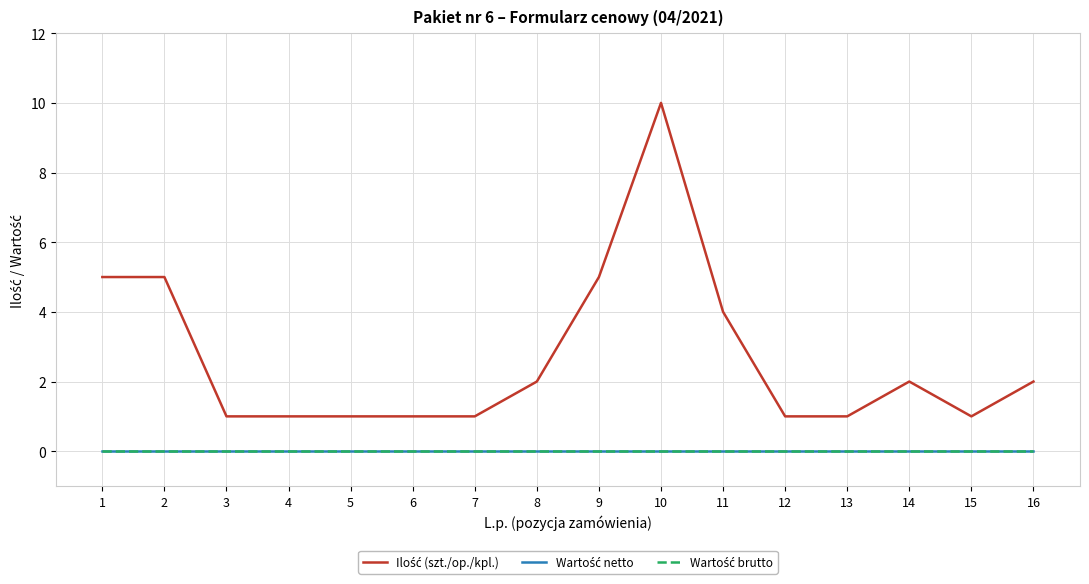

Does the chart display data point markers on the line(s)?

No